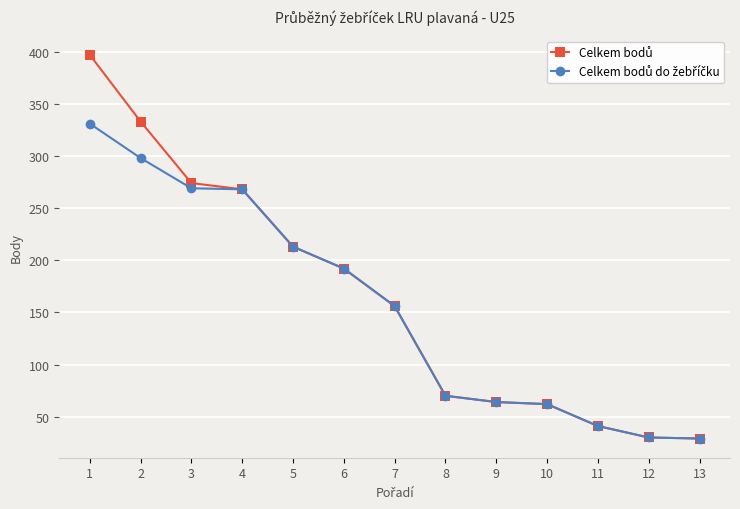

Count the number of data series in this chart.

2